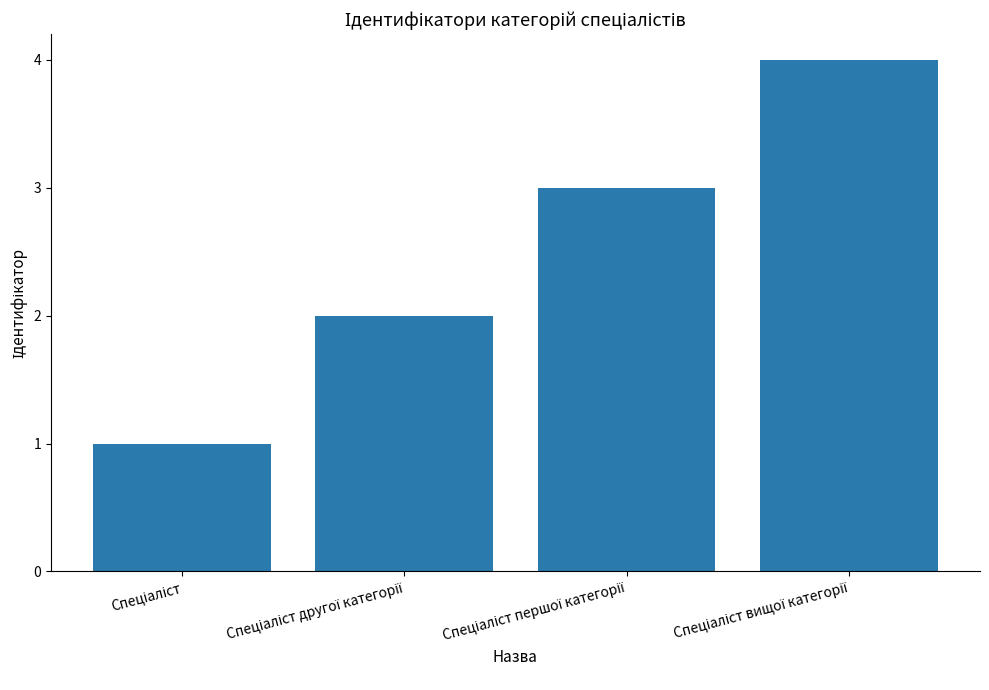

What is the difference between the maximum and minimum values?

3